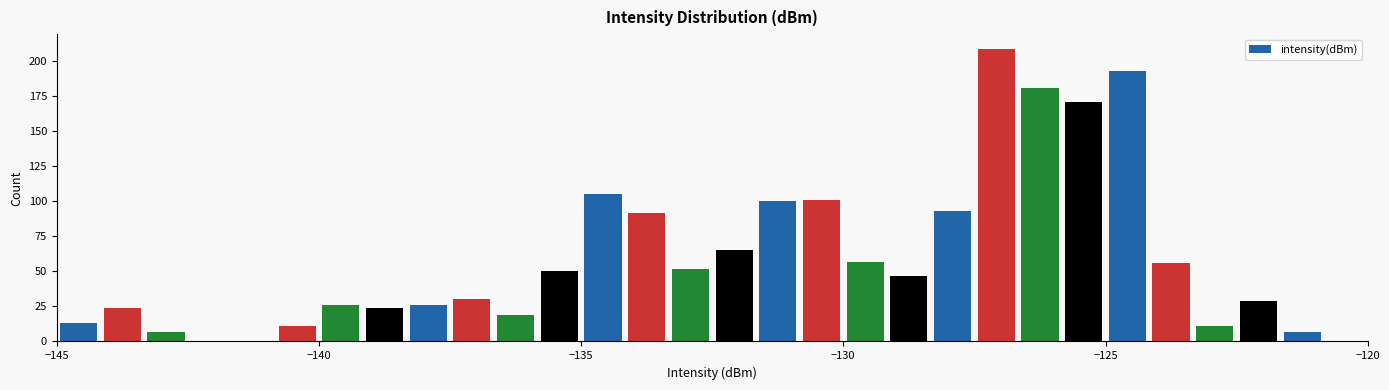

Around what value on the x-axis is the tallest bar? Give the approximate position of its centre, as read against the axis.

-127.0